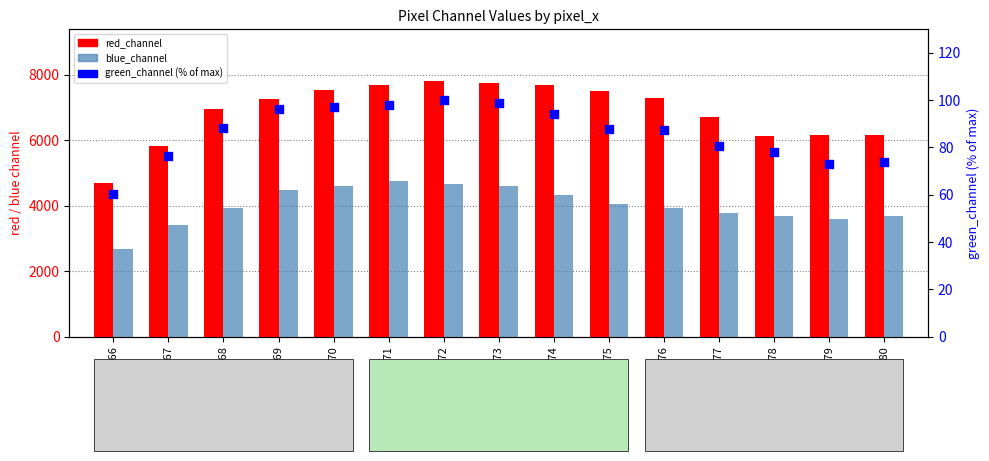

At which category is the sum across all series the highest?

2672